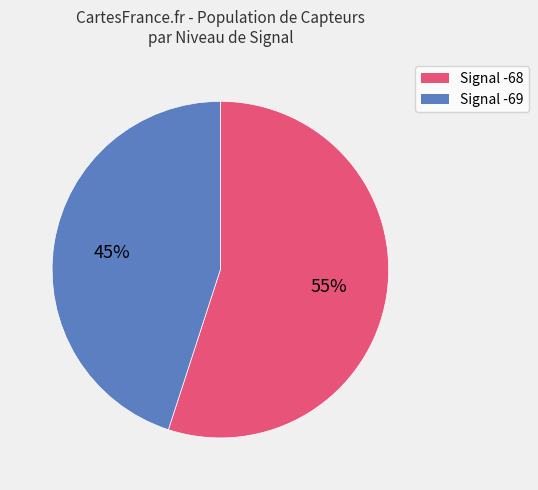

To the nearest percent, what is the average slice percentage?

50%